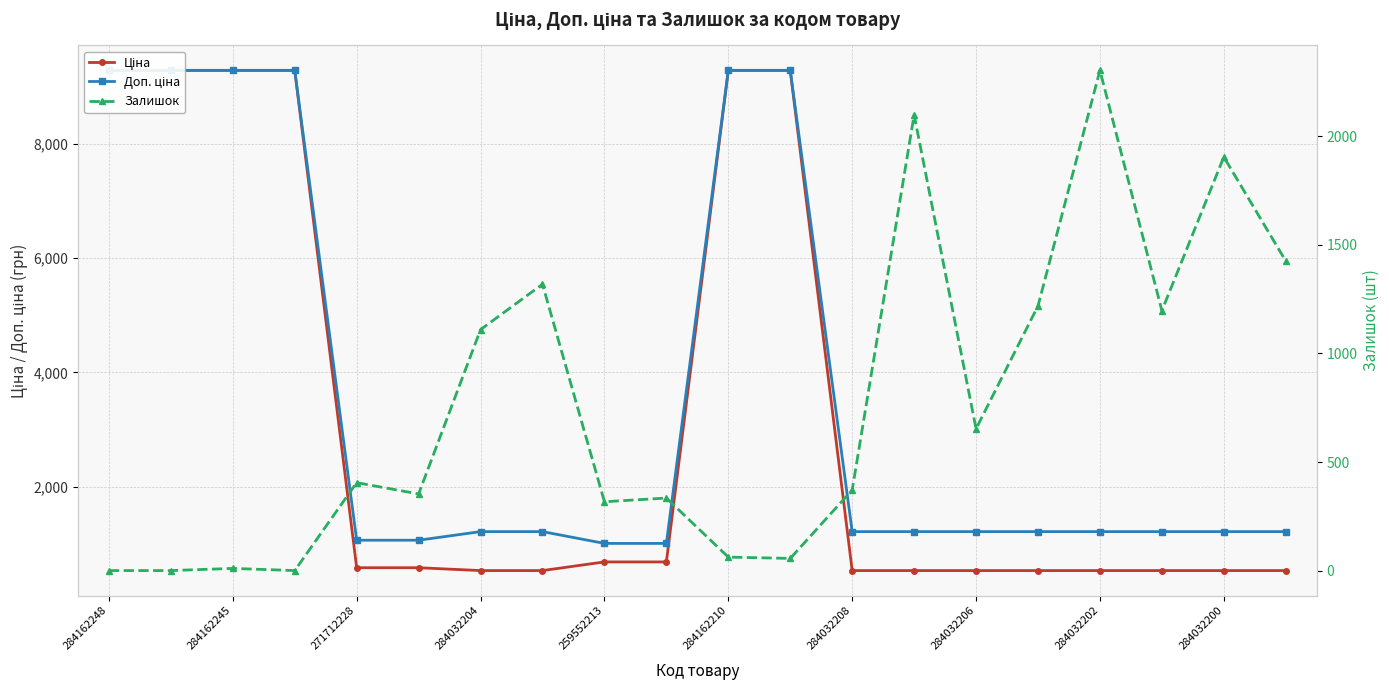

What is the greatest value displayed?

9290.5